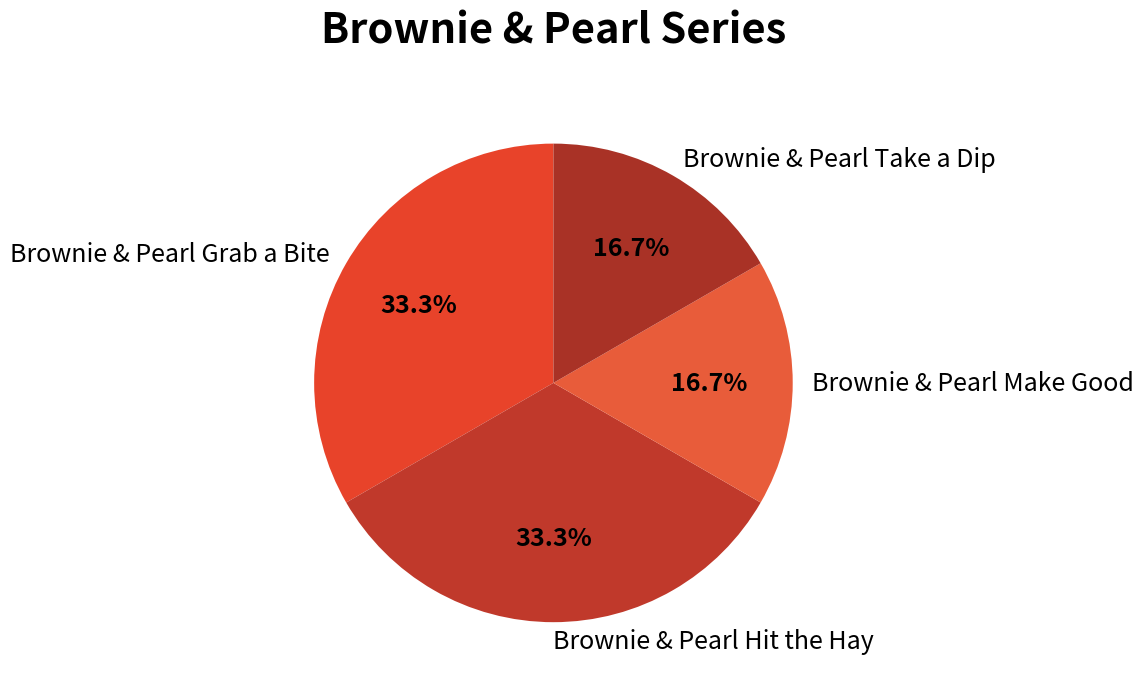

To the nearest percent, what percentage of the pie is Brownie & Pearl Hit the Hay?

33%